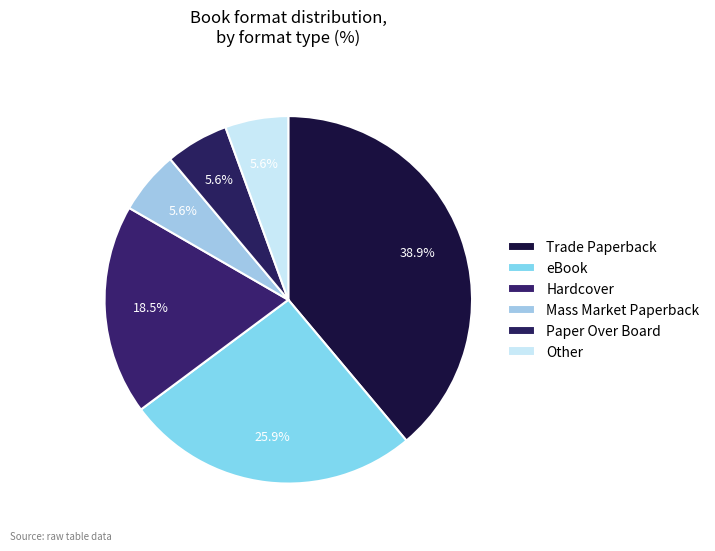

Does Trade Paperback represent more than half of the total?

No